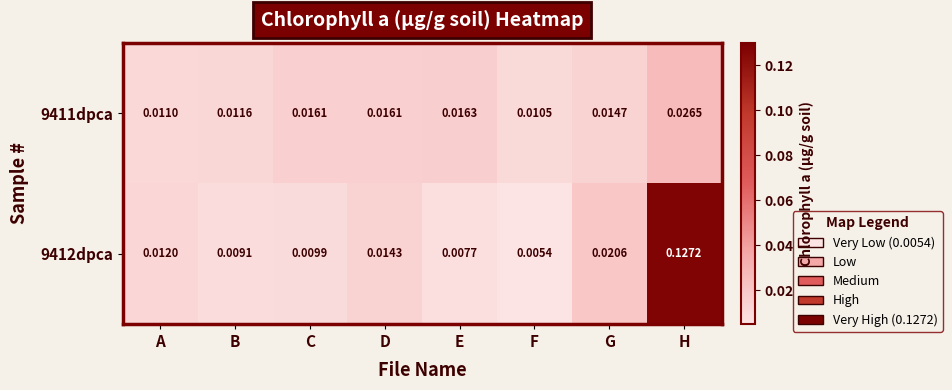

At how many categories does at least one series exceed 0?

8